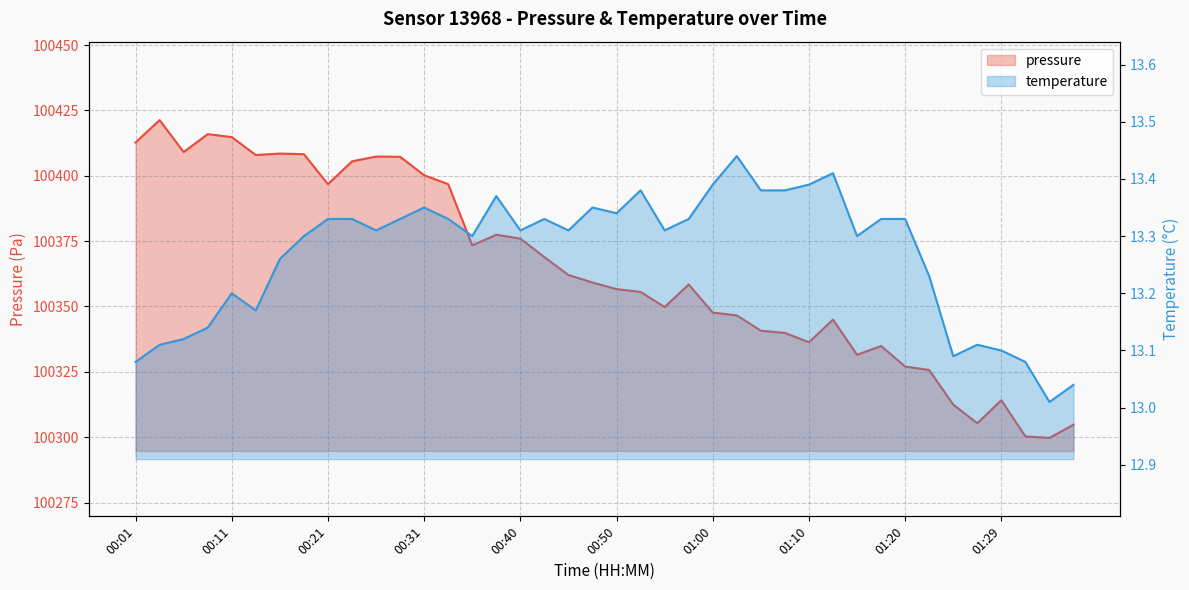

What is the greatest value displayed?

100421.3